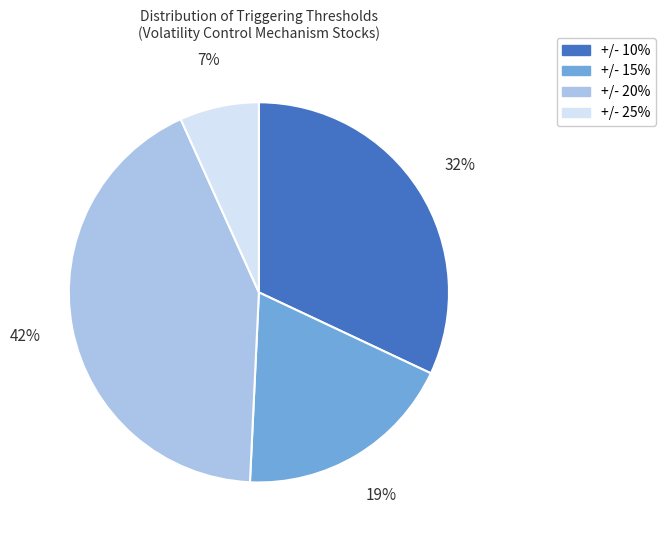

Does +/- 10% represent more than half of the total?

No